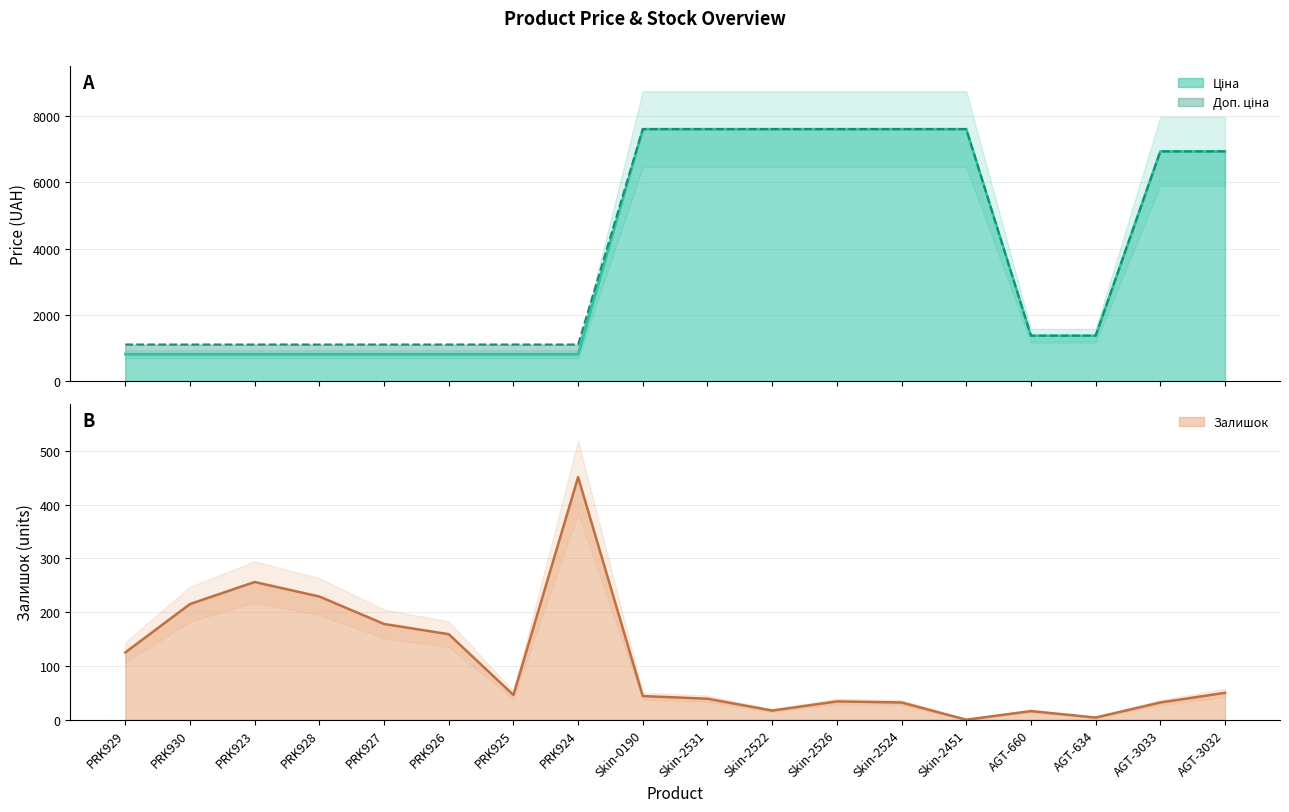

Which series has the largest total across all categories?

Доп. ціна